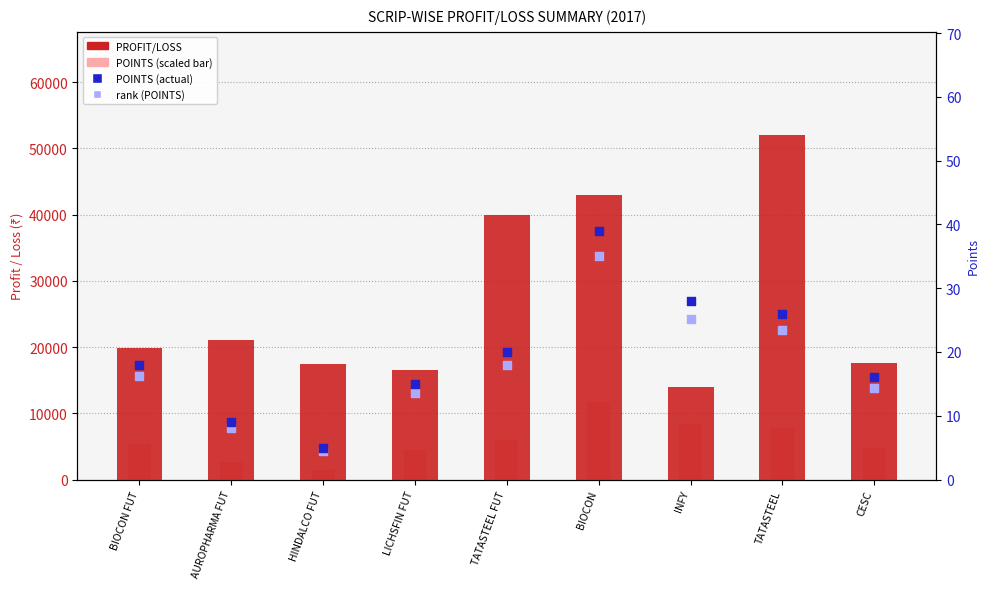

Which series has the widest spread of Y values?

PROFIT/LOSS